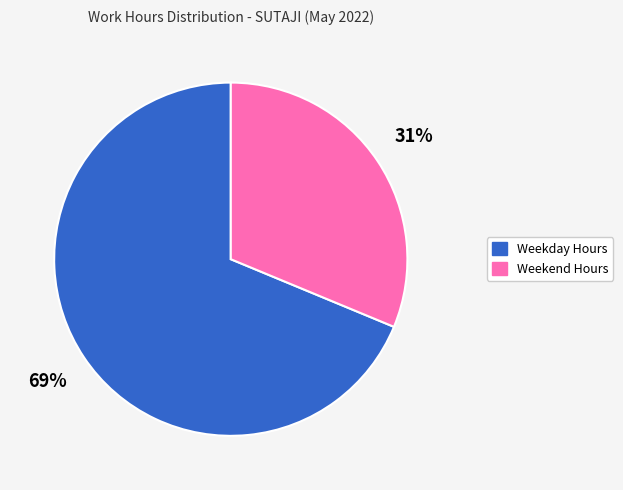

Does any single category account for the majority?

Yes